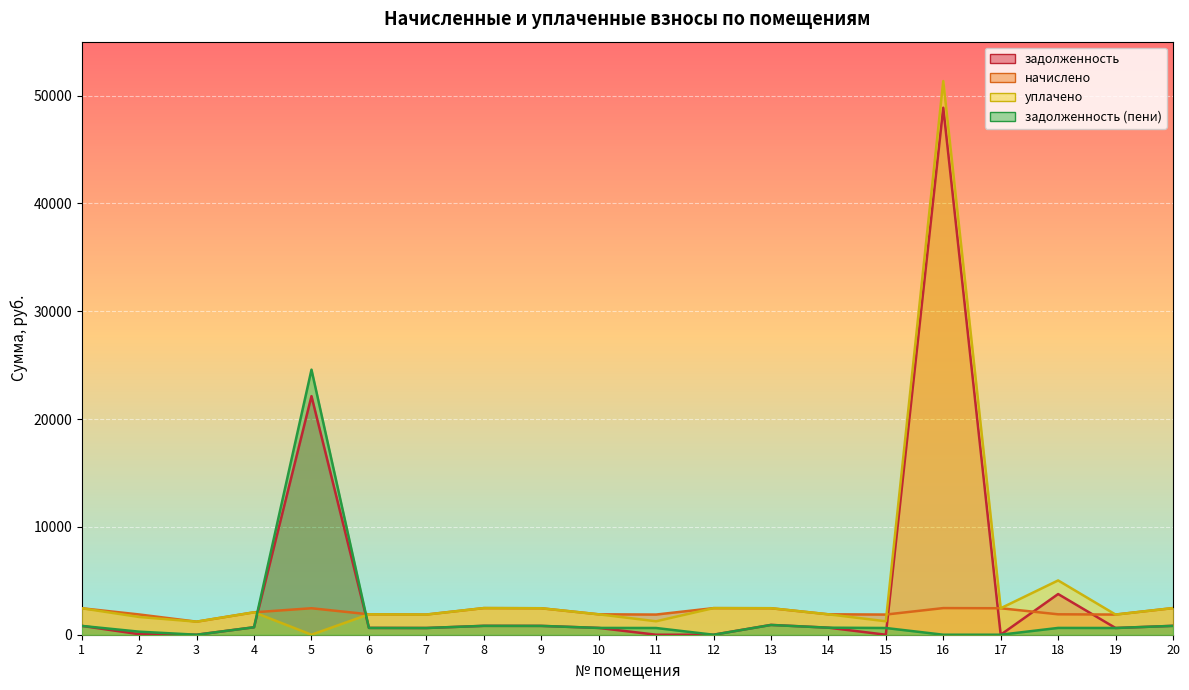

Which series changed the most between 7 and 13?

уплачено